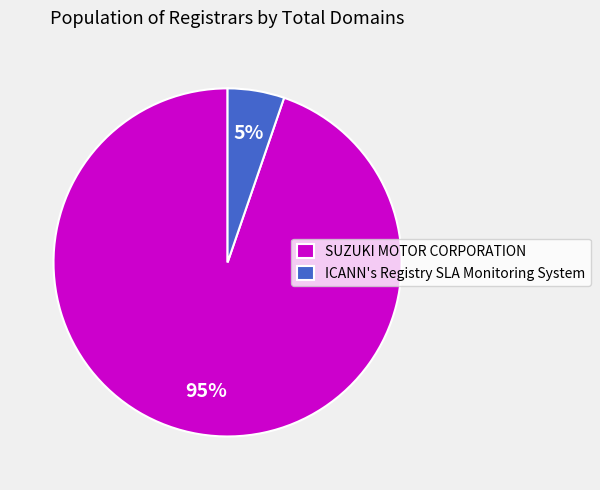

How many slices are in this pie chart?

2